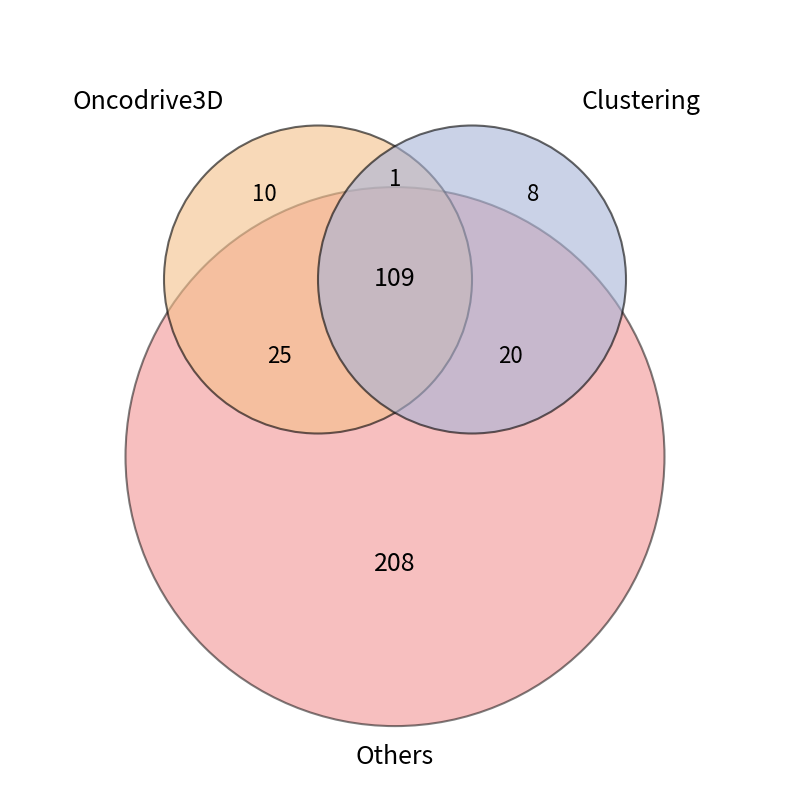

Between 28 and 28, which is larger?

28